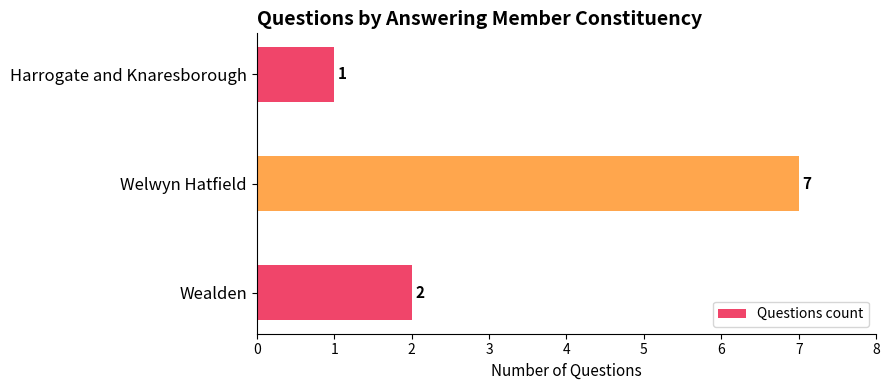

Are the bars grouped side by side (vs. stacked)?

No